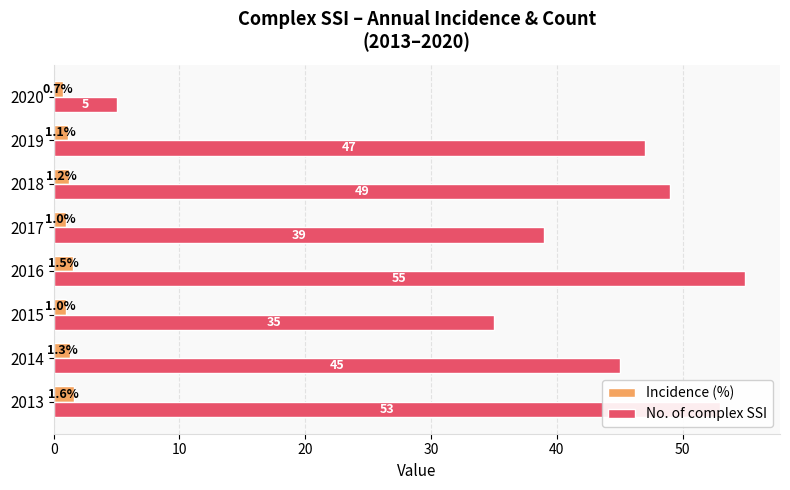

How many data points in No. of complex SSI are less than 47?

4